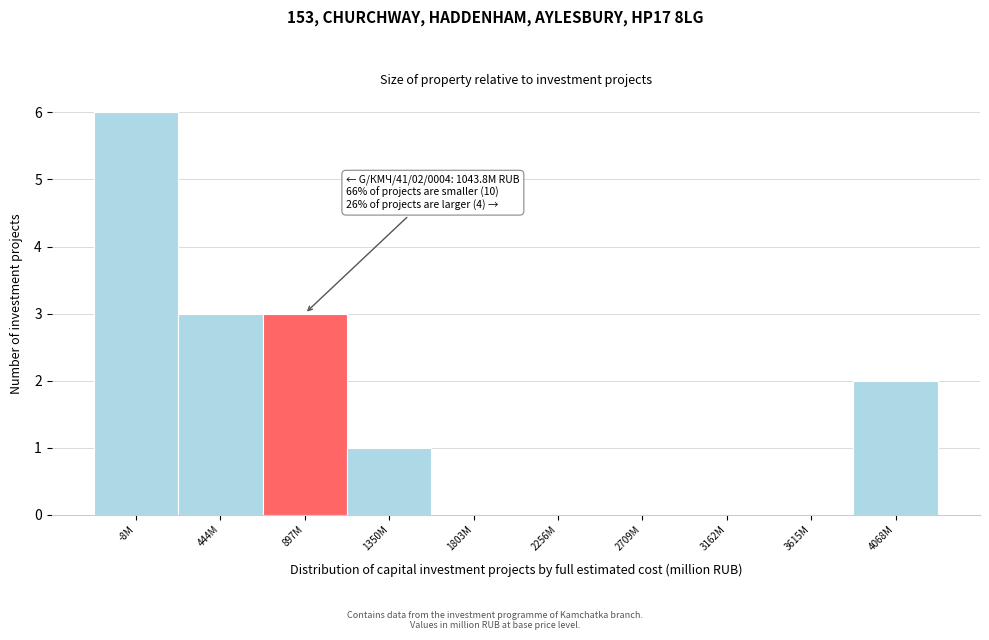

Reading left to right, transcribe all the data shown in this chart.

-8M=6	444M=3	897M=3	1350M=1	1803M=0	2256M=0	2709M=0	3162M=0	3615M=0	4068M=2